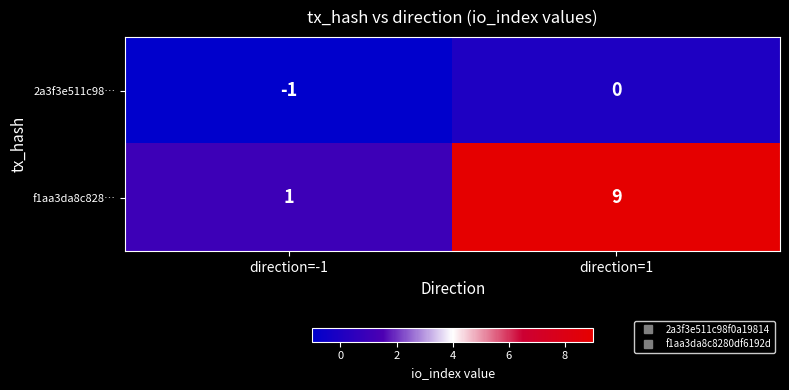

At which category does the chart reach its peak across all series?

direction=1